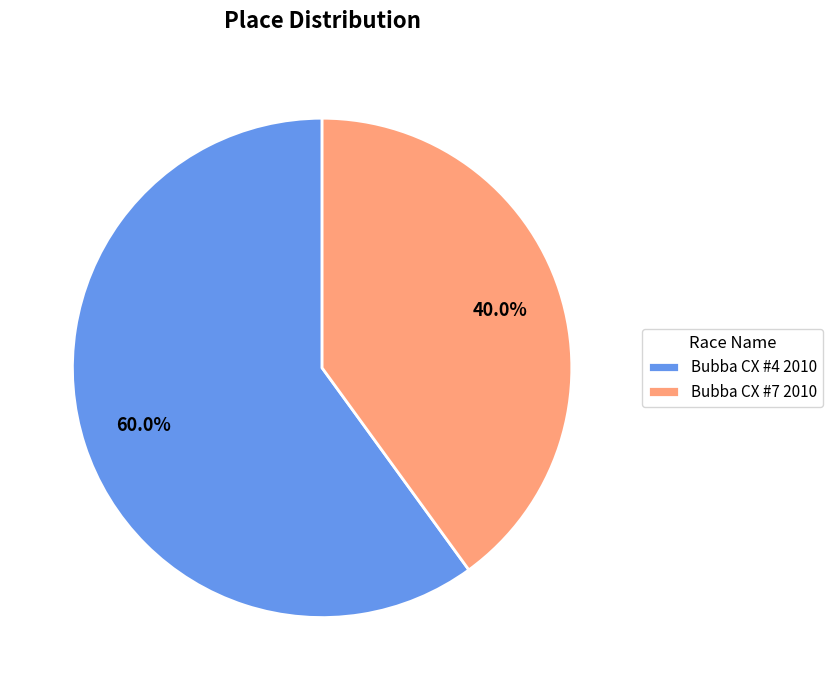

Count the number of slices in the pie.

2